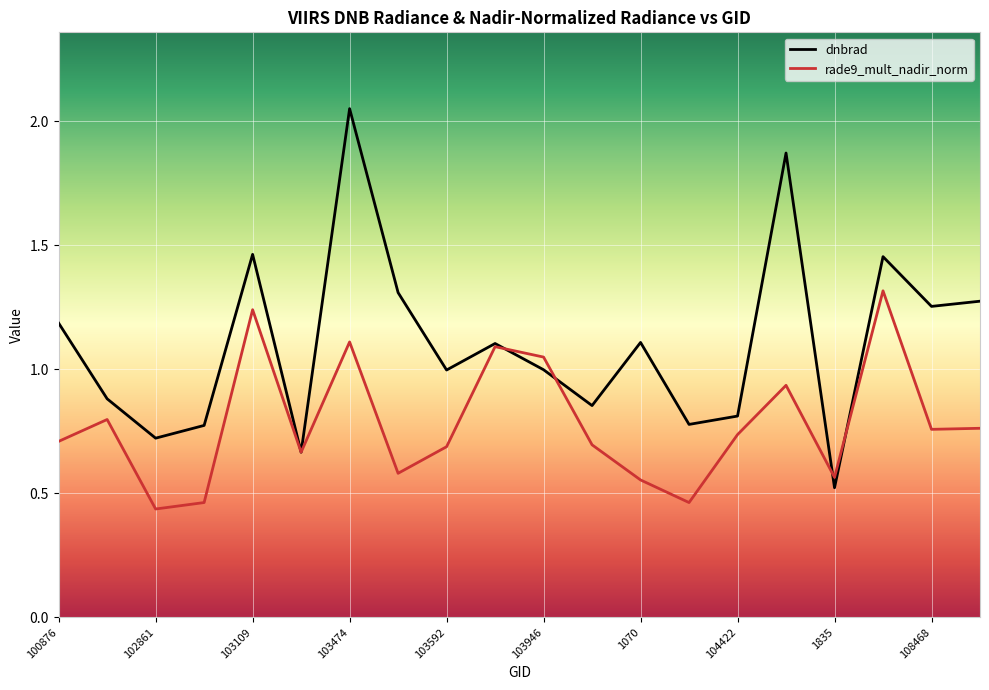

List the series in order of their peak value, lowest first.

rade9_mult_nadir_norm, dnbrad